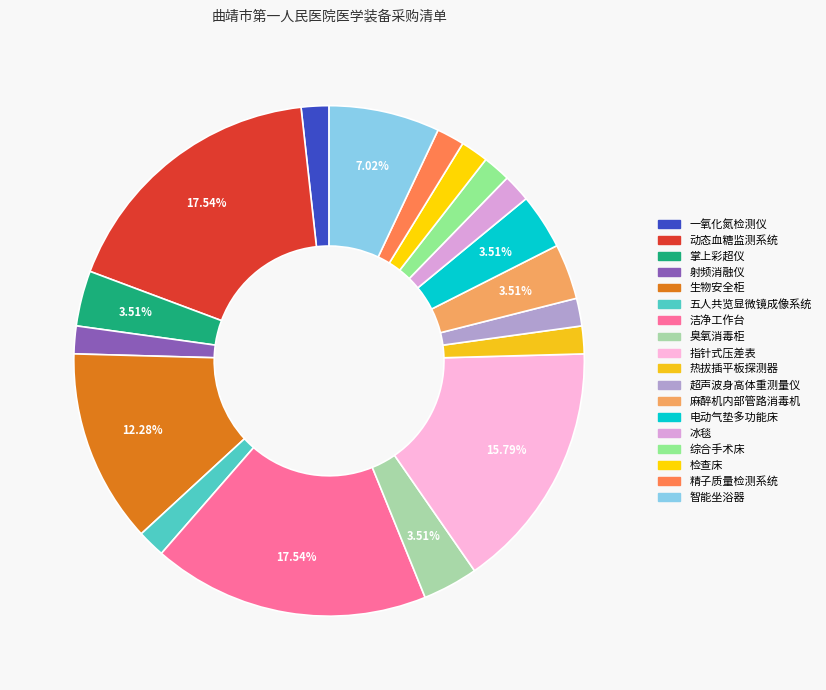

How many segments does this pie chart have?

18